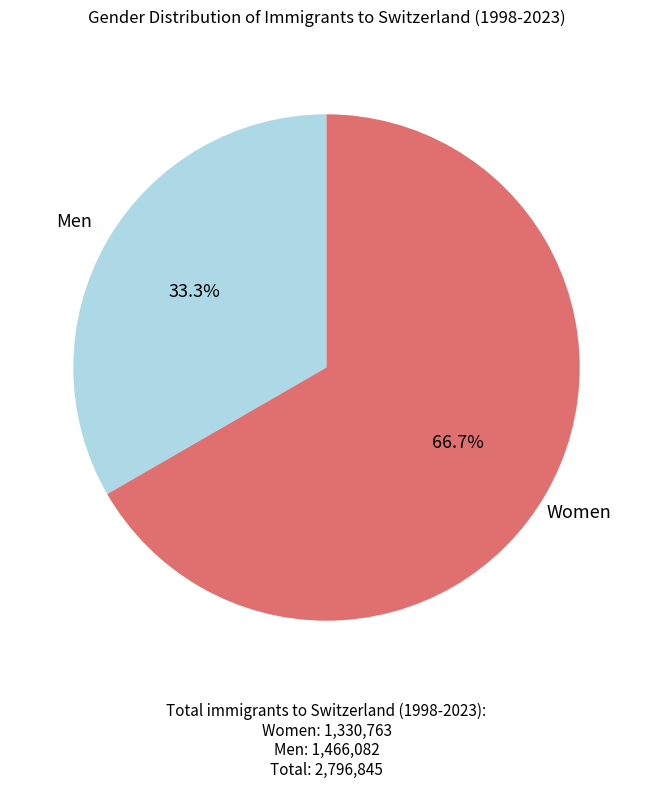

Which has a higher value, Women or Men?

Women